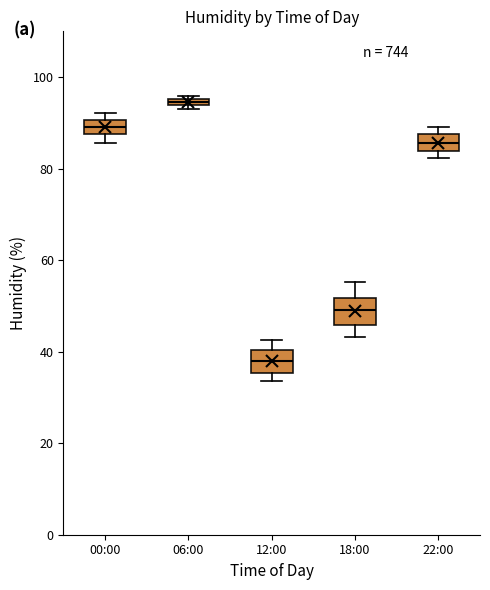

Which box has the lowest median line?

12:00